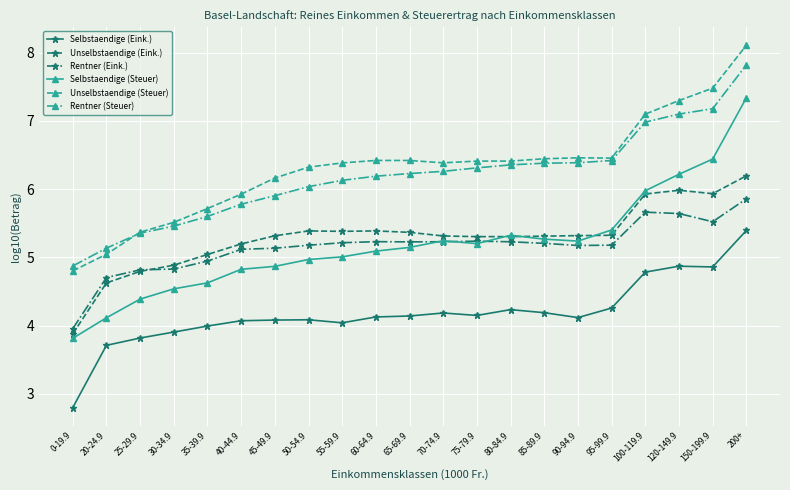

Between 90-94.9 and 150-199.9, which series saw the biggest shift?

Selbstaendige (Steuer)